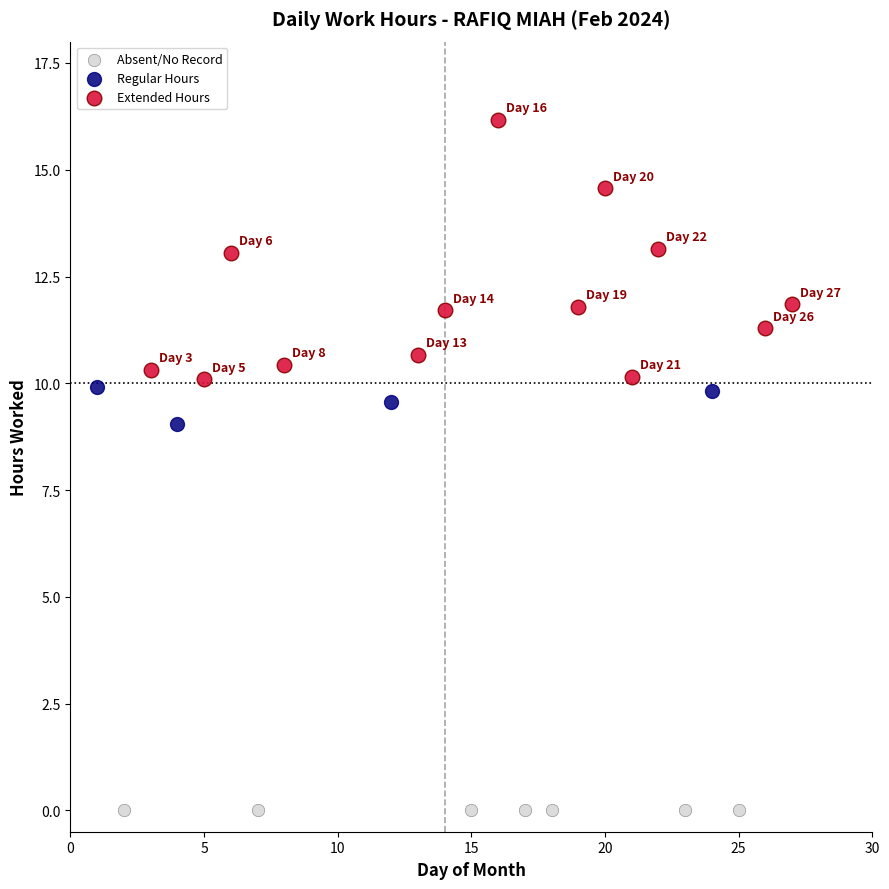

Which series contains the highest Y value?

Extended Hours